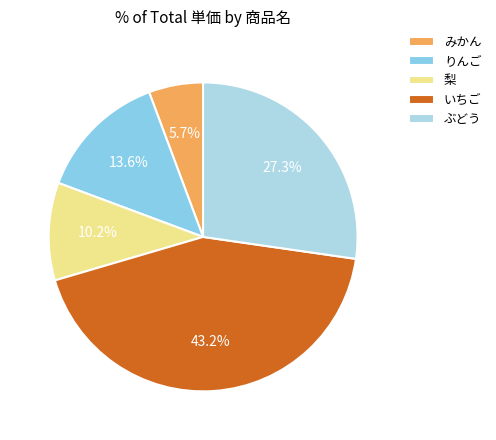

Which category has the biggest portion of the pie?

いちご